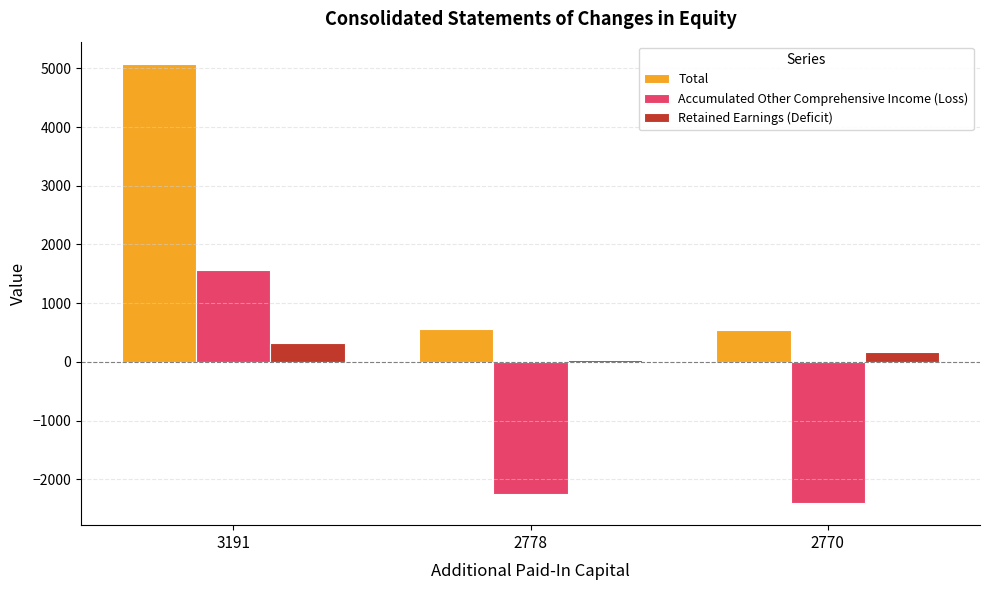

Which category has the lowest value across all series?

2770